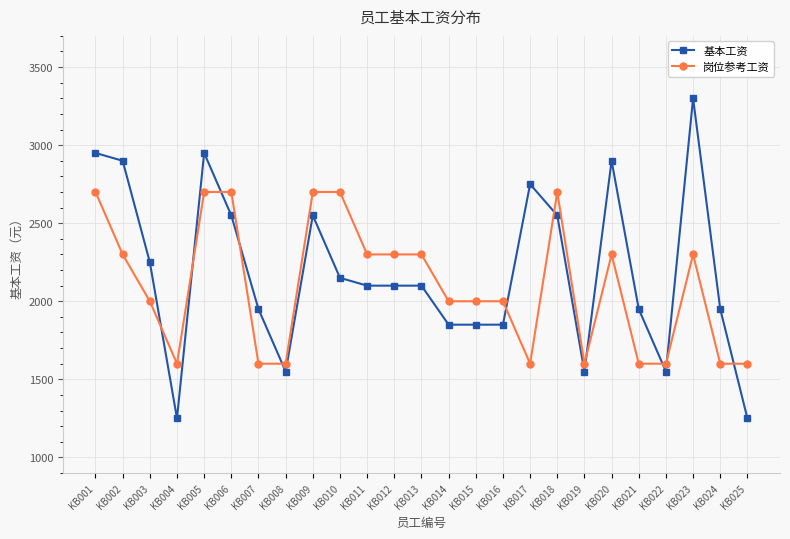

Reading left to right, extract all data points from this chart.

基本工资: KB001=2950	KB002=2900	KB003=2250	KB004=1250	KB005=2950	KB006=2550	KB007=1950	KB008=1550	KB009=2550	KB010=2150	KB011=2100	KB012=2100	KB013=2100	KB014=1850	KB015=1850	KB016=1850	KB017=2750	KB018=2550	KB019=1550	KB020=2900	KB021=1950	KB022=1550	KB023=3300	KB024=1950	KB025=1250
岗位参考工资: KB001=2700	KB002=2300	KB003=2000	KB004=1600	KB005=2700	KB006=2700	KB007=1600	KB008=1600	KB009=2700	KB010=2700	KB011=2300	KB012=2300	KB013=2300	KB014=2000	KB015=2000	KB016=2000	KB017=1600	KB018=2700	KB019=1600	KB020=2300	KB021=1600	KB022=1600	KB023=2300	KB024=1600	KB025=1600